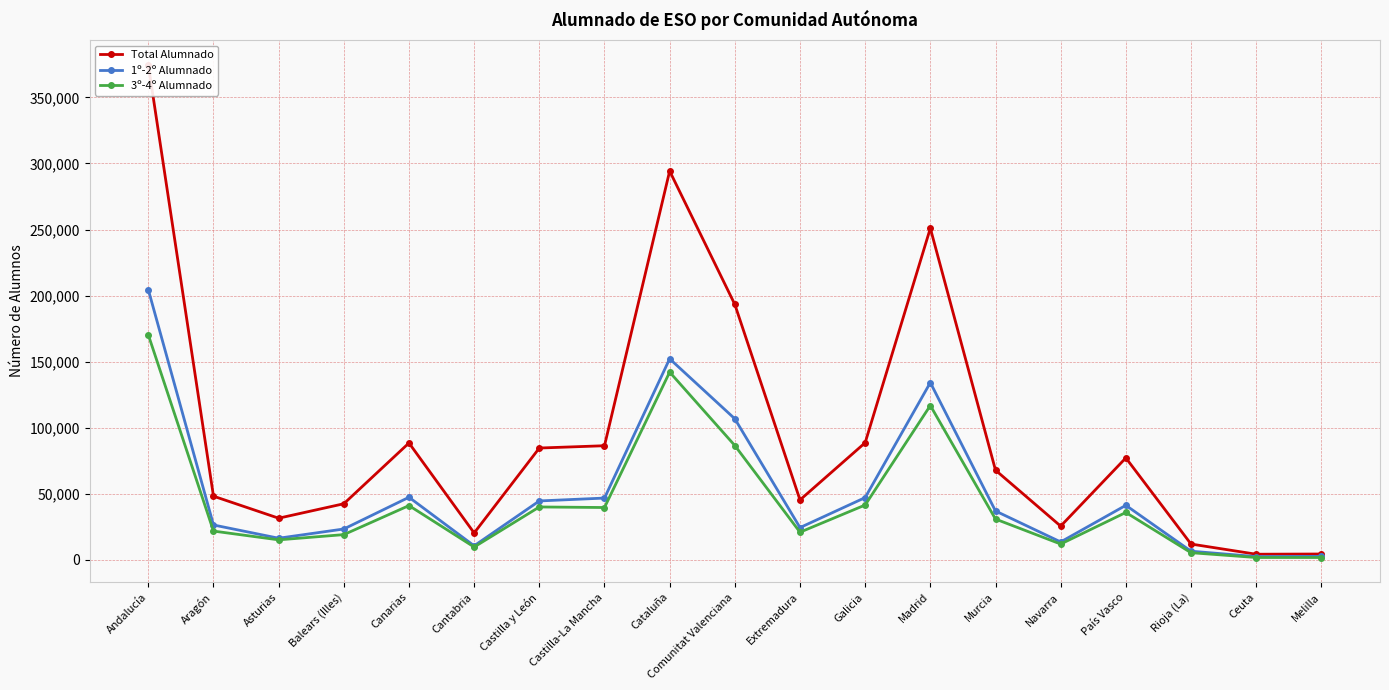

True or false: 1º-2º Alumnado and 3º-4º Alumnado cross at least once.

False